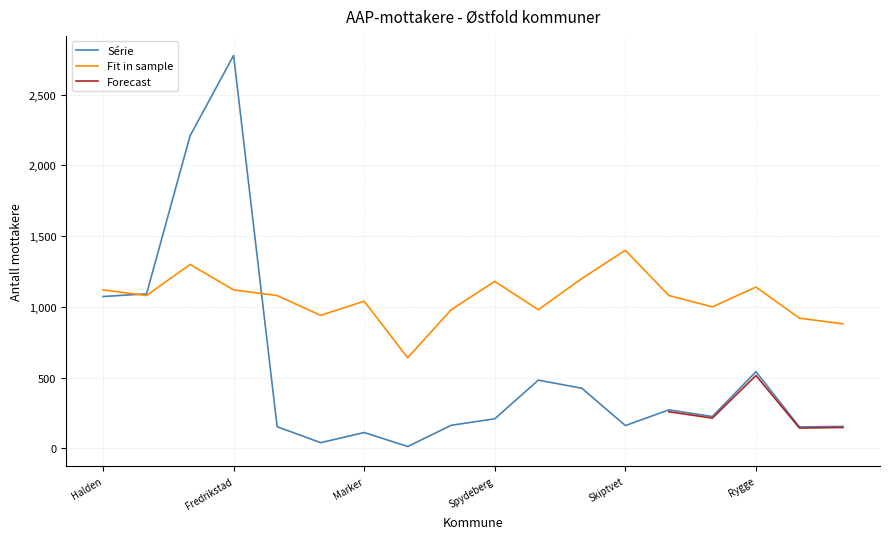

Which has a higher value, Eidsberg or Trøgstad?

Eidsberg